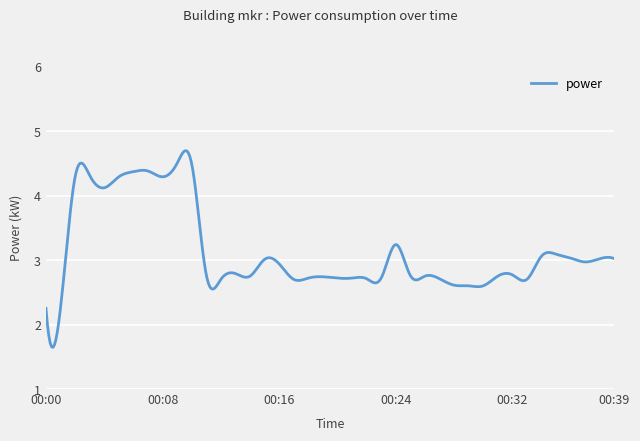

What is the greatest value displayed?

4.7